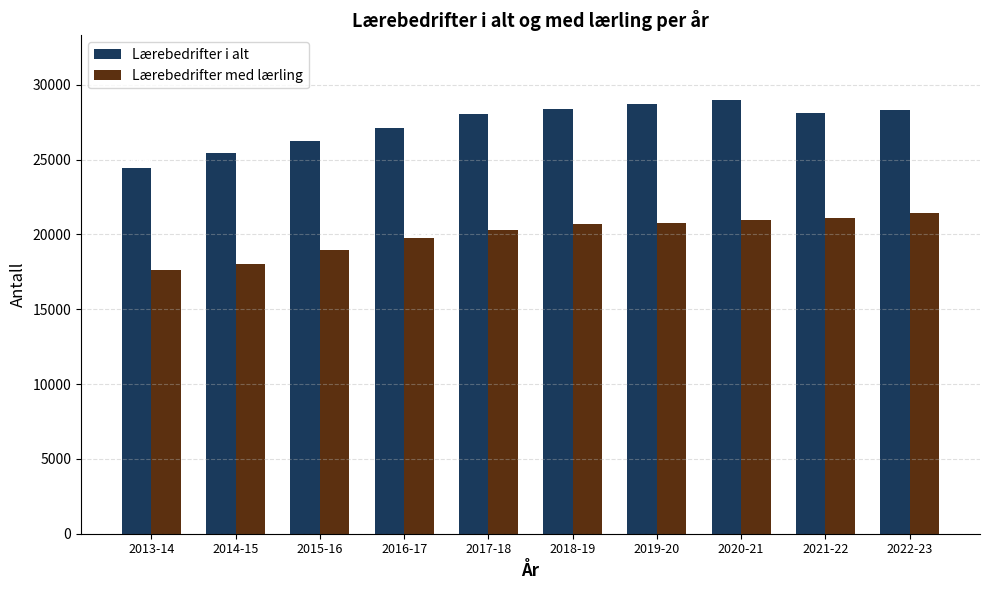

What is the difference between the second highest and minimum values in the Lærebedrifter i alt series?

4255